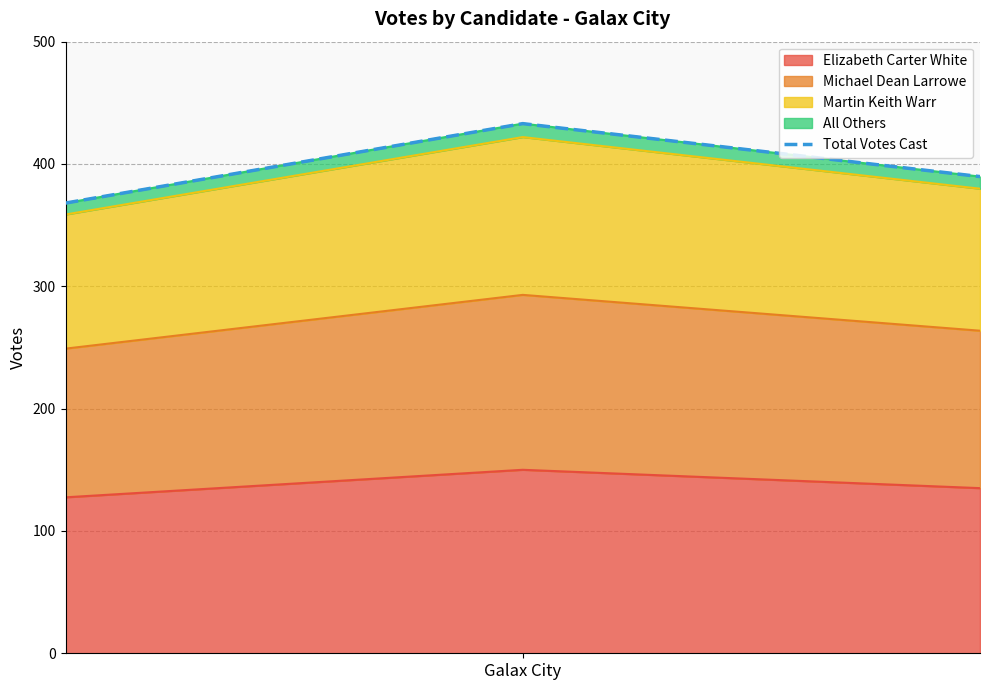

How many values in the Elizabeth Carter White series are below 135?

1